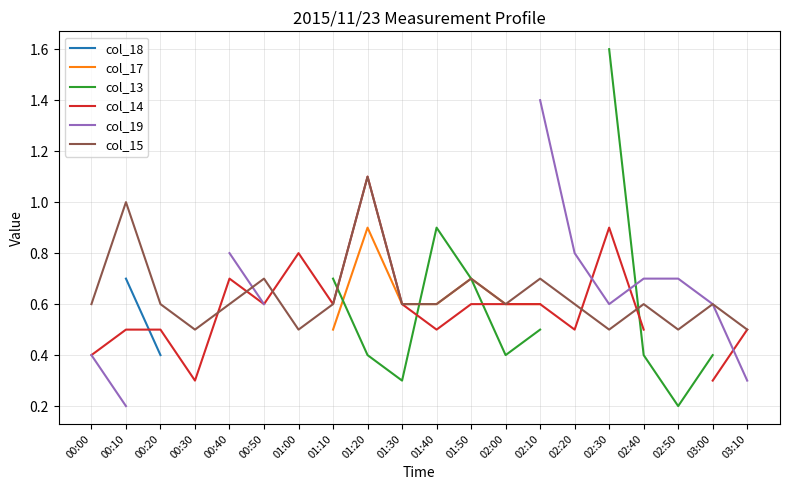

Rank the categories by col_14 value from lowest to highest.

00:30, 03:00, 00:00, 00:10, 00:20, 01:40, 02:20, 02:40, 03:10, 00:50, 01:10, 01:30, 01:50, 02:00, 02:10, 00:40, 01:00, 02:30, 01:20, 02:50